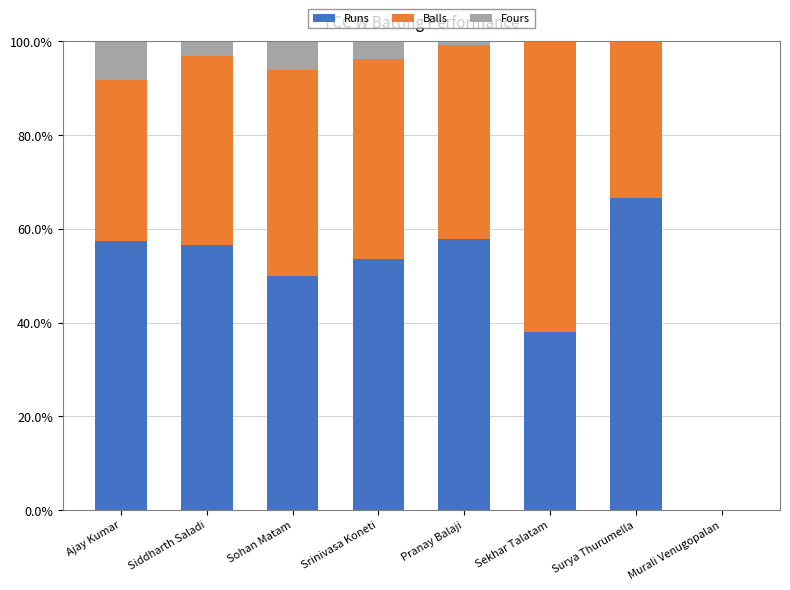

What is the maximum value for Runs?

66.7